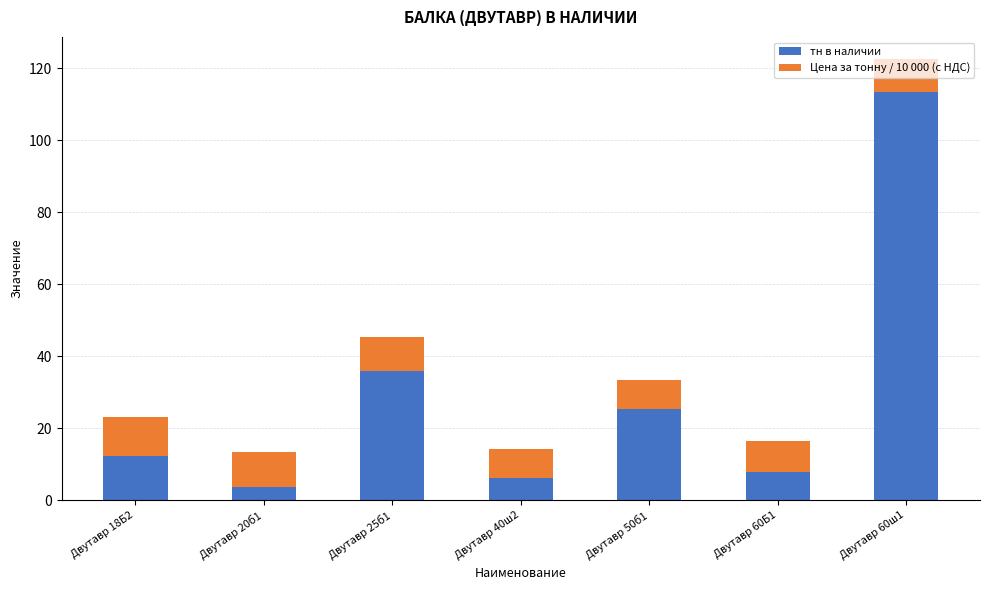

Is it true that тн в наличии equals 12.4 at Двутавр 18Б2?

True